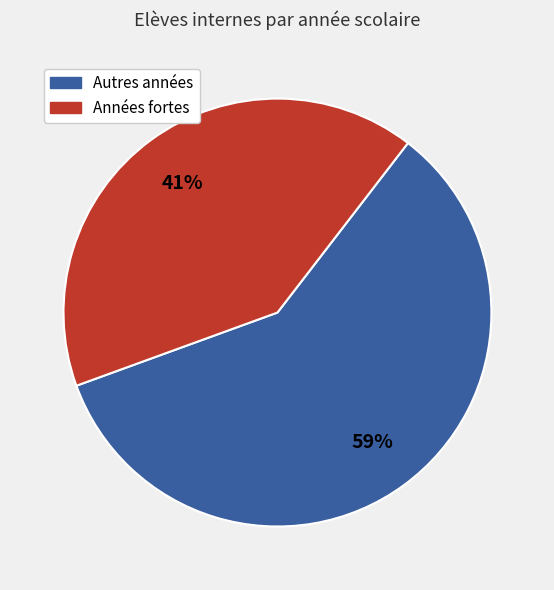

Does any single category account for the majority?

Yes